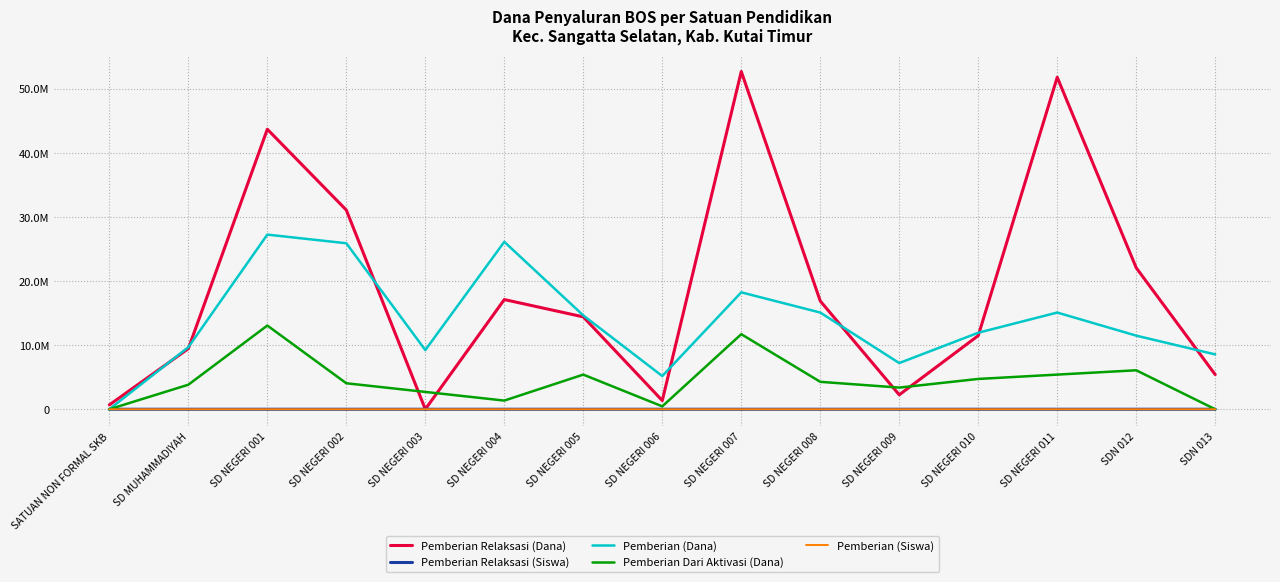

Which category has the lowest value in the Pemberian (Dana) series?

SATUAN NON FORMAL SKB